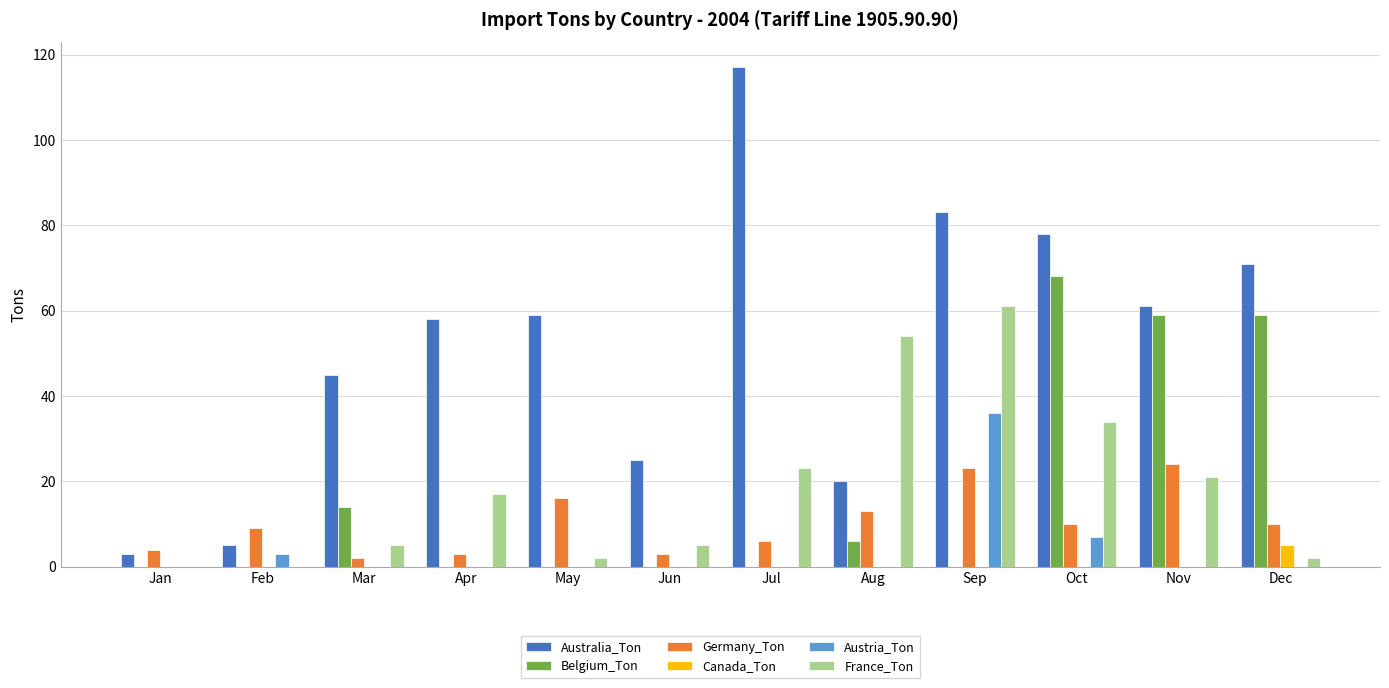

Between Apr and Jun, which series saw the biggest shift?

Australia_Ton